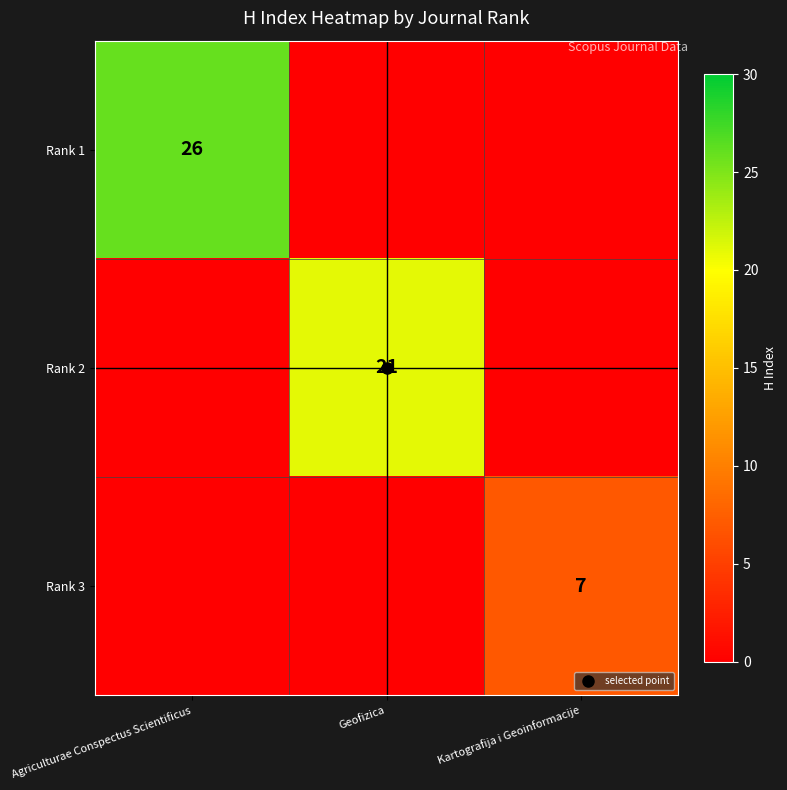

Is the value of Rank 2 at Geofizica greater than the value of Rank 1 at Agriculturae Conspectus Scientificus?

No